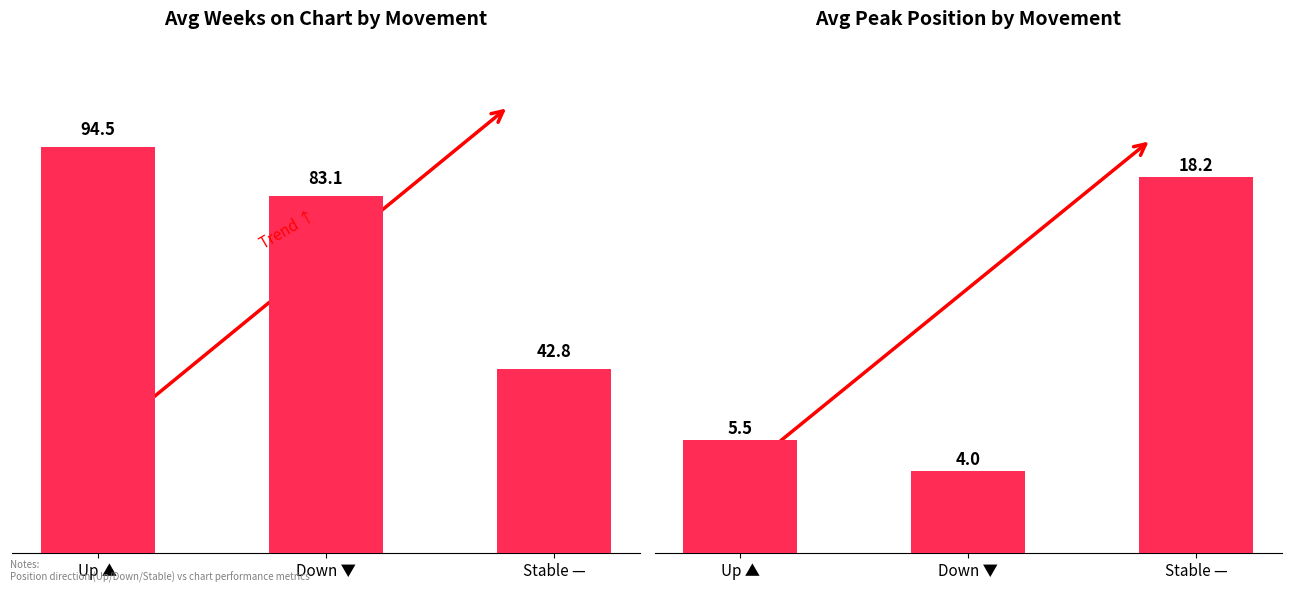

What position from the left is Up ▲?

1